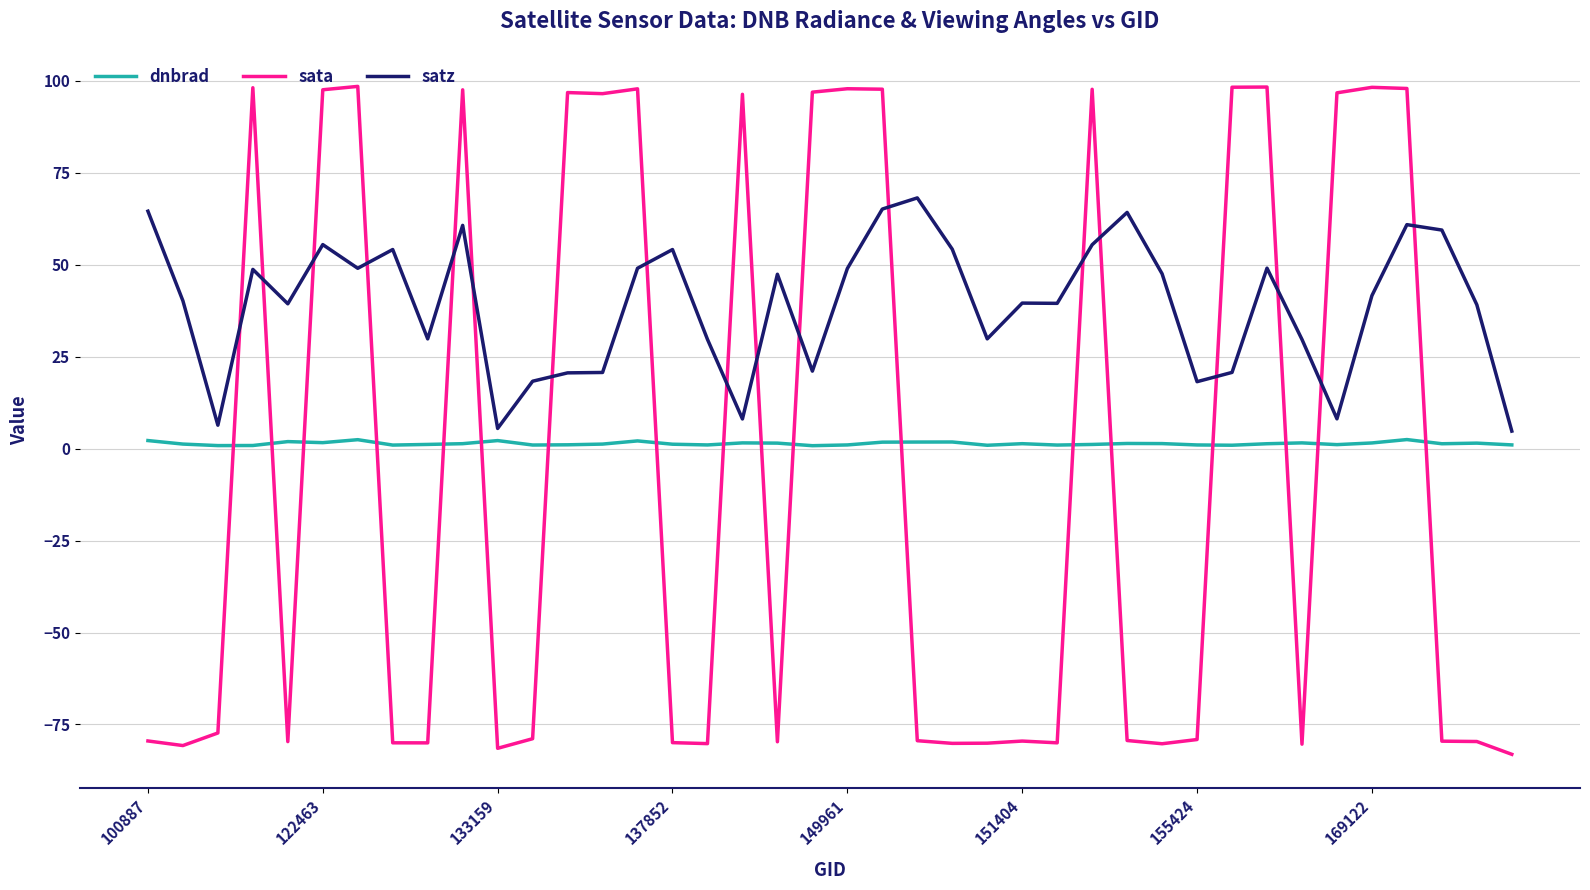

Which series has the widest spread of values?

sata